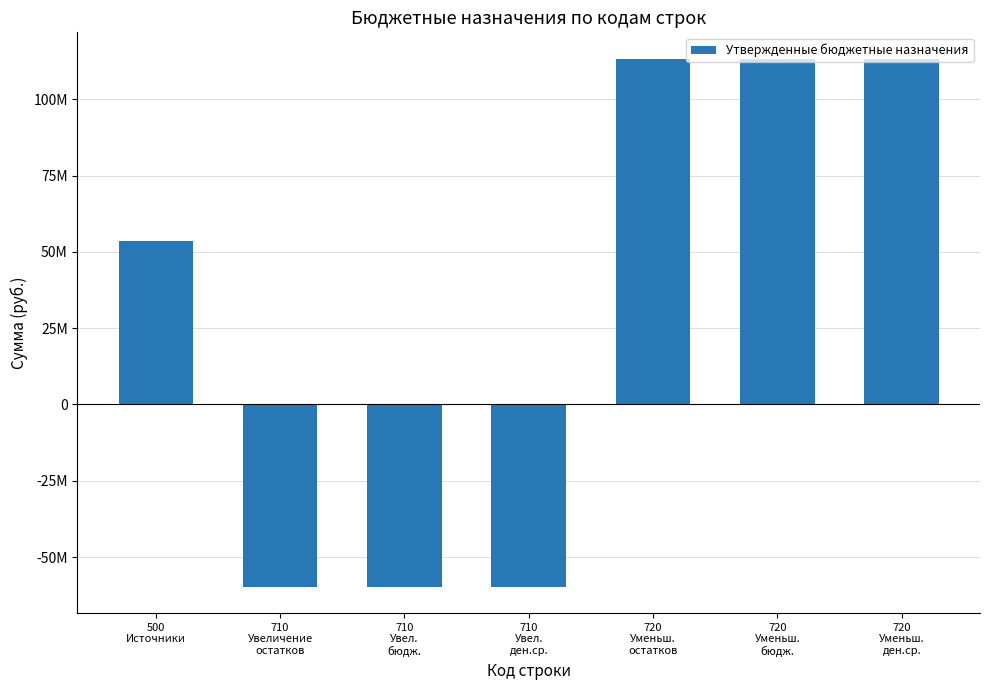

Are the bars horizontal?

No